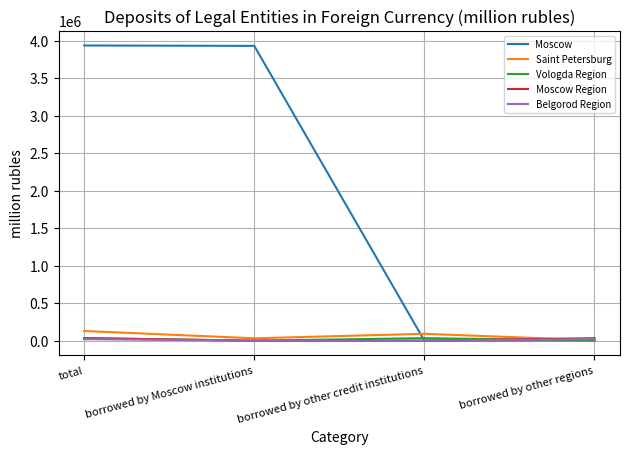

Does the chart display data point markers on the line(s)?

No